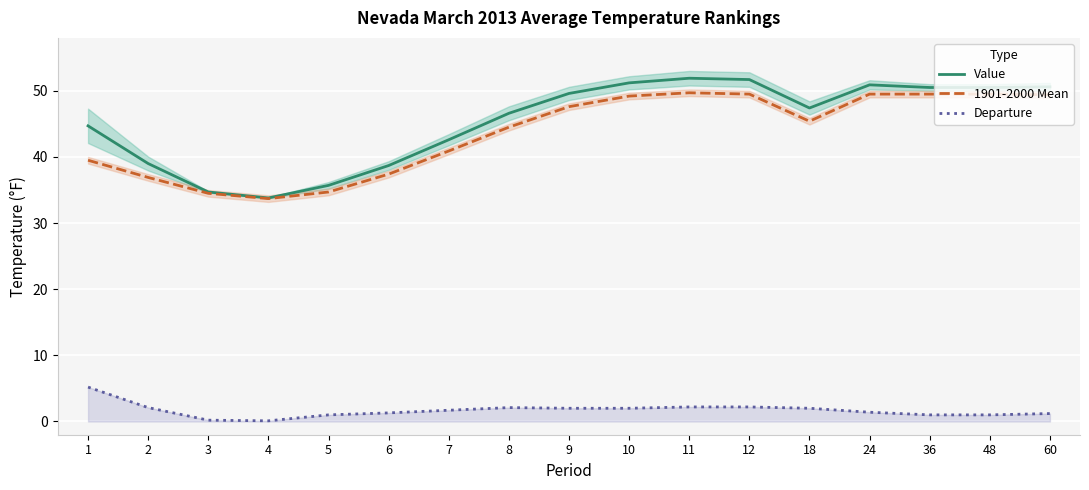

Which series has the largest range (max minus min)?

Value